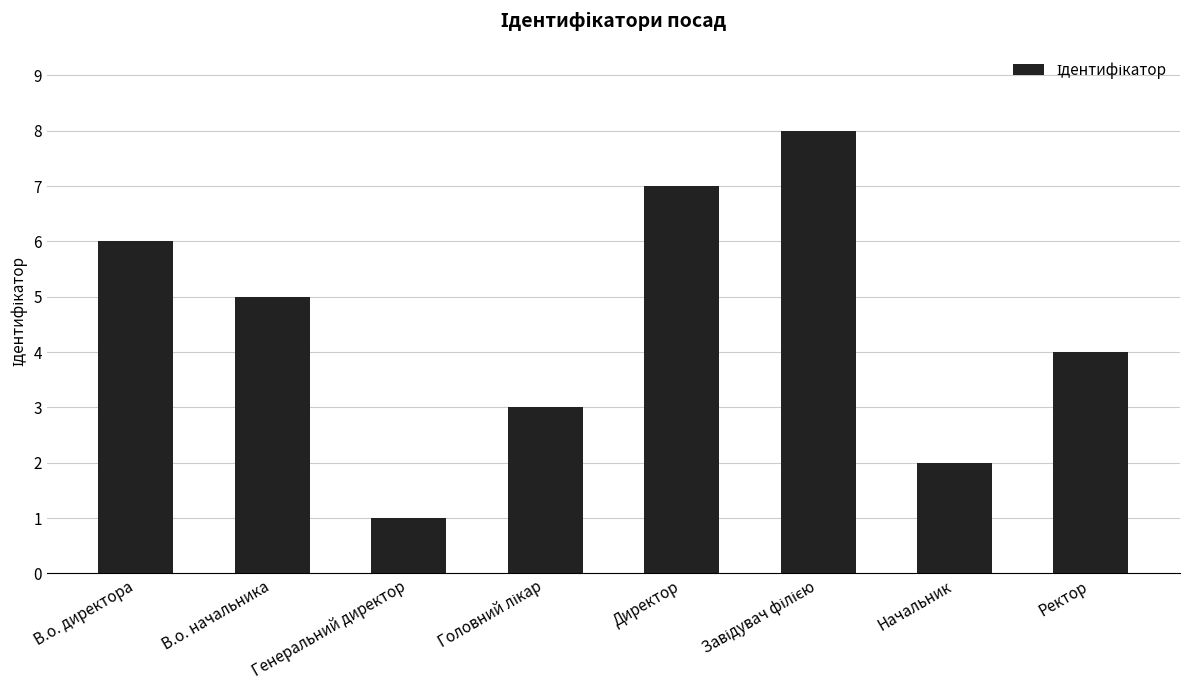

Approximately how many times larger is the value at Начальник compared to Ректор?

0.5